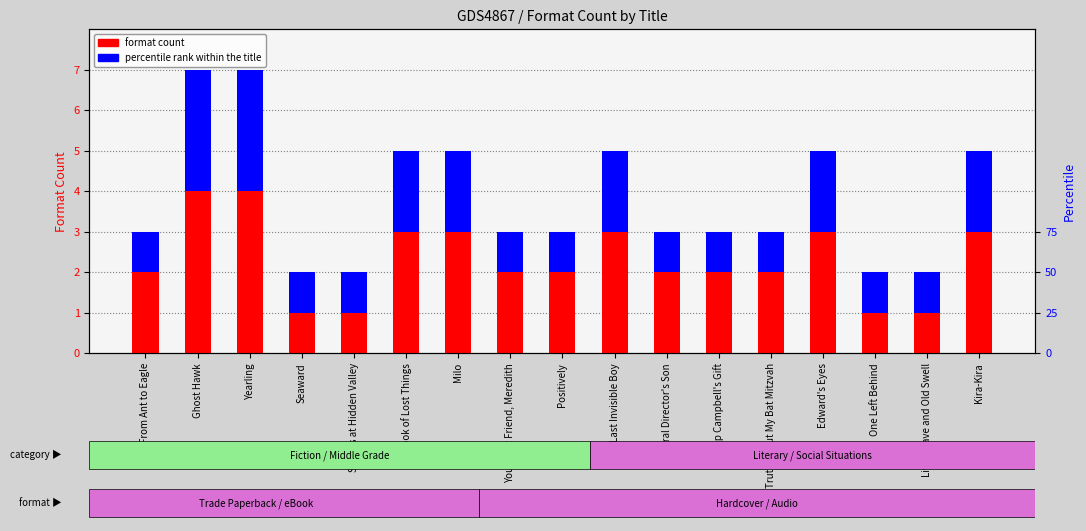

At Positively, list the series in order from largest to smallest.

format count, percentile rank within the title